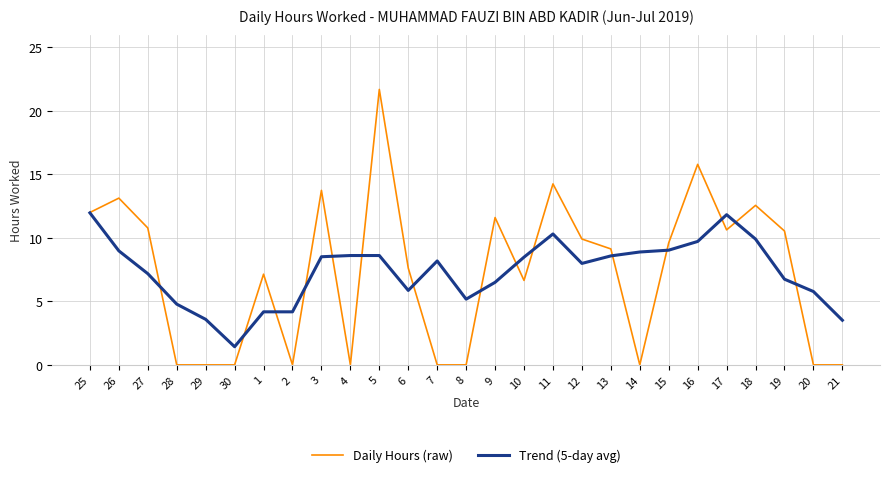

Between 26 and 11, which series saw the biggest shift?

Trend (5-day avg)